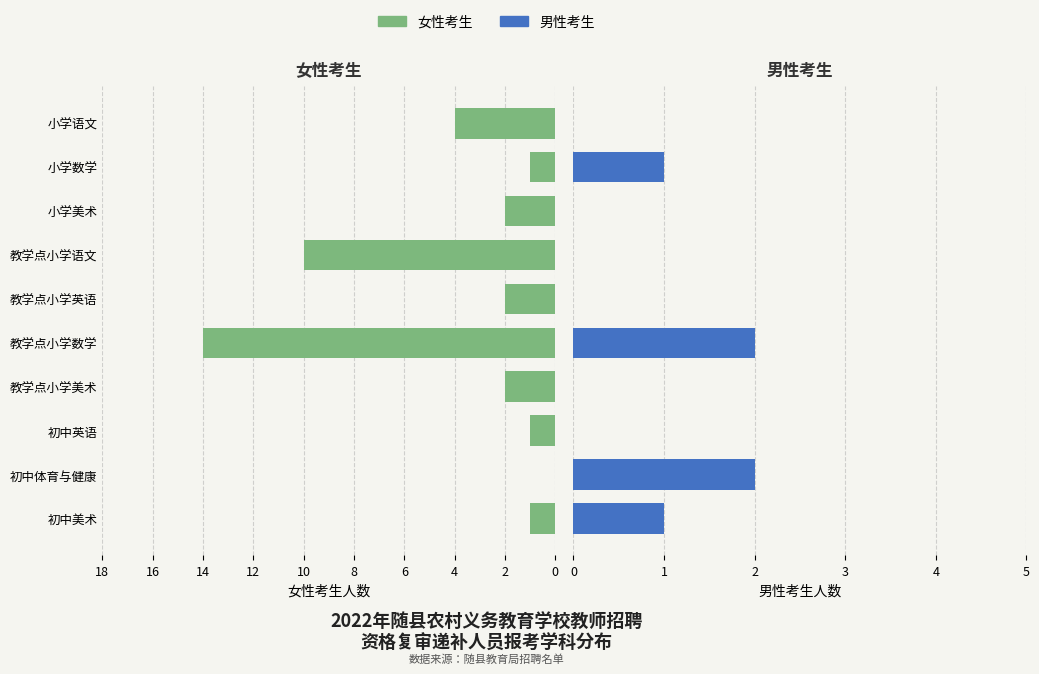

At how many categories does at least one series exceed 13?

1